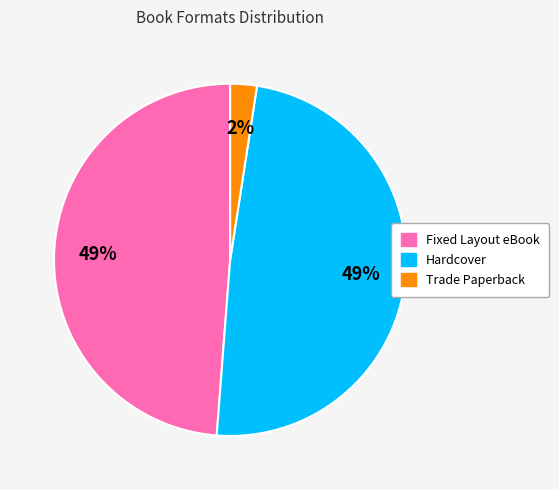

Is it true that Trade Paperback is 2% of the pie?

True